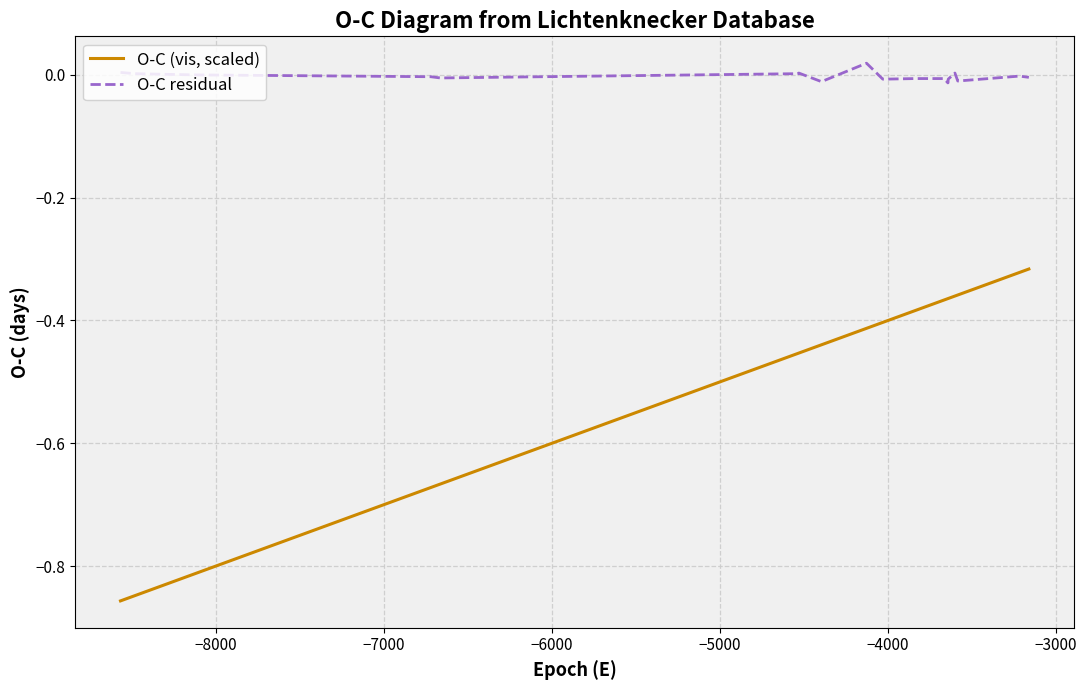

Count the number of data series in this chart.

2